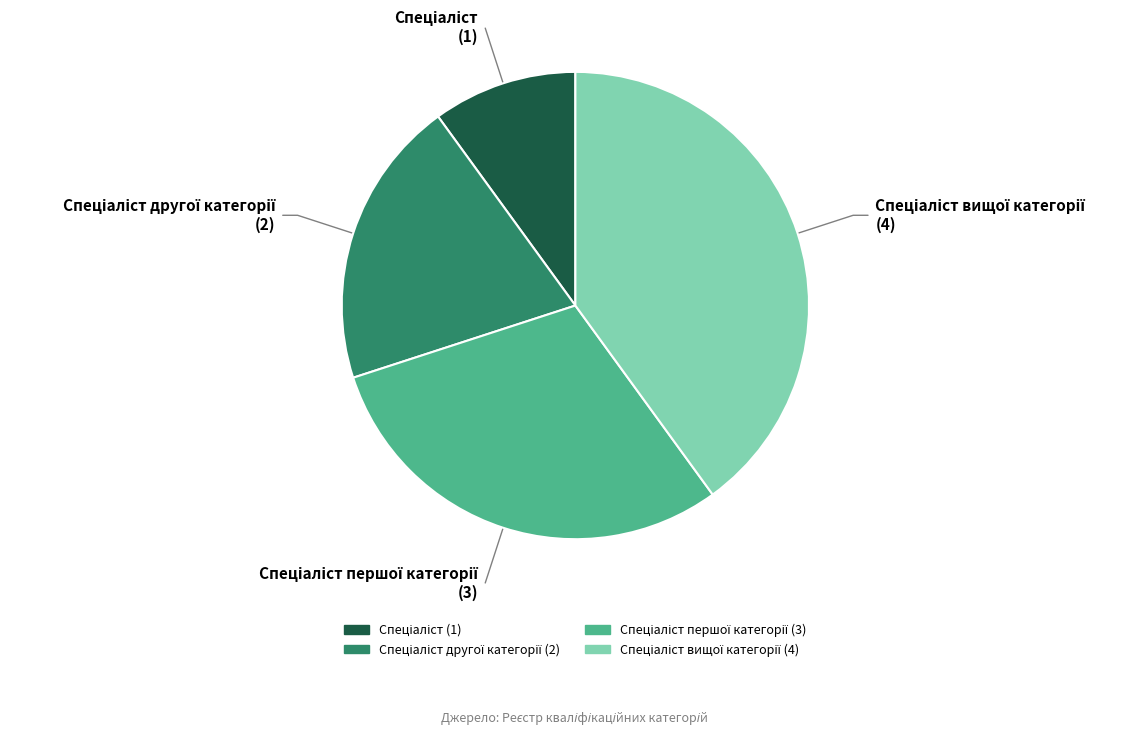

Is there any slice that represents more than half of the pie?

No